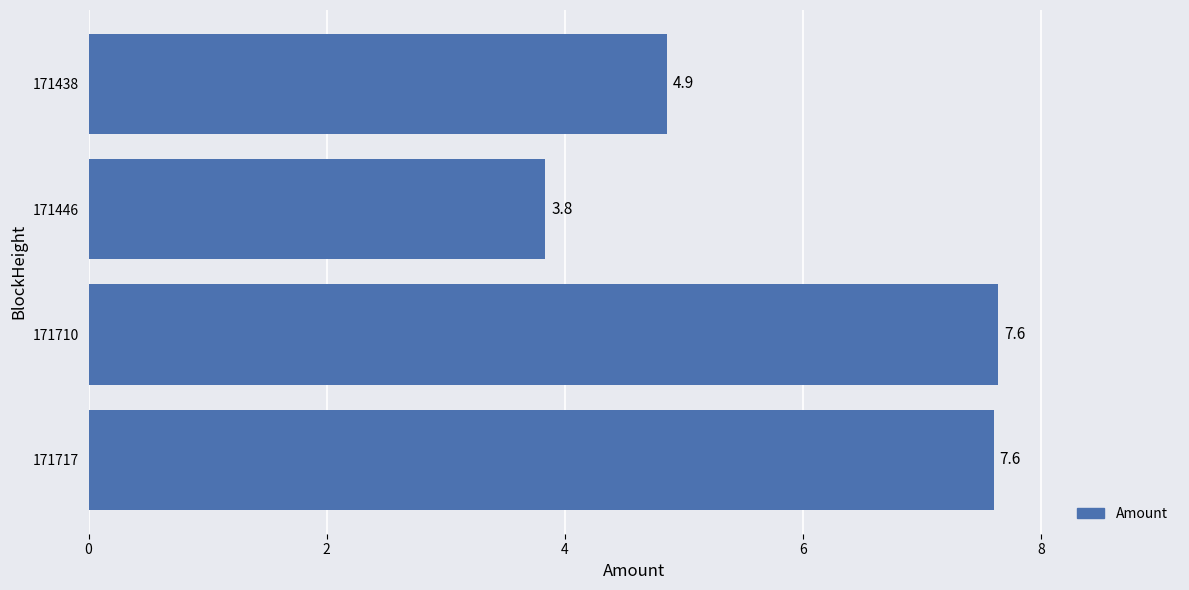

The chart shows a value of 7.6 at 171717. True or false?

True